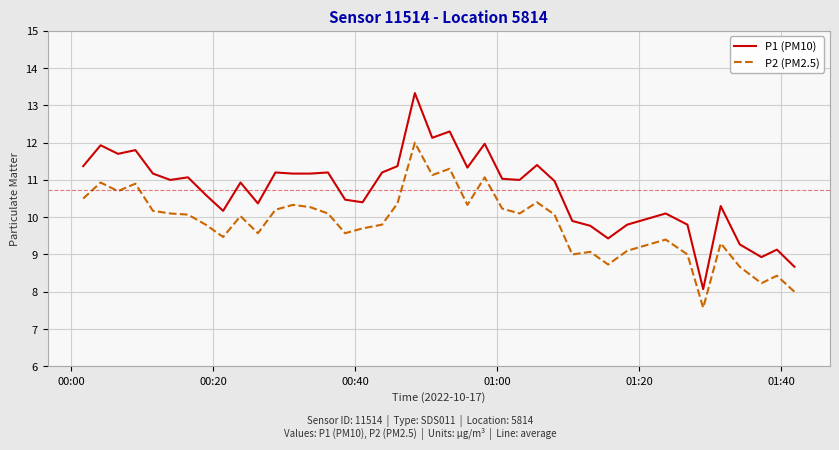

Which series has the widest spread of values?

P1 (PM10)